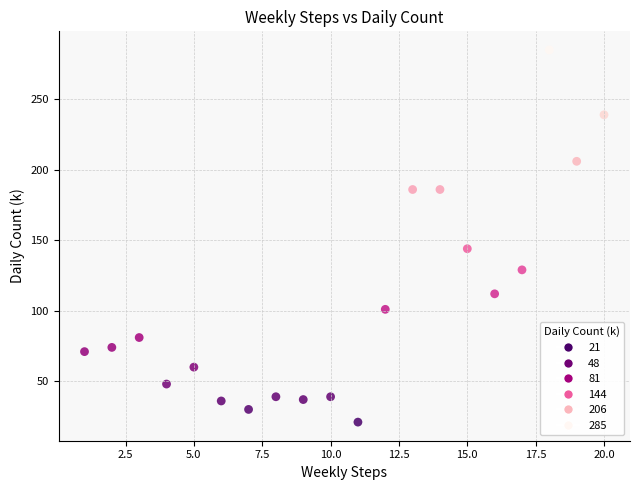

What is the range of X values (max minus min)?

19